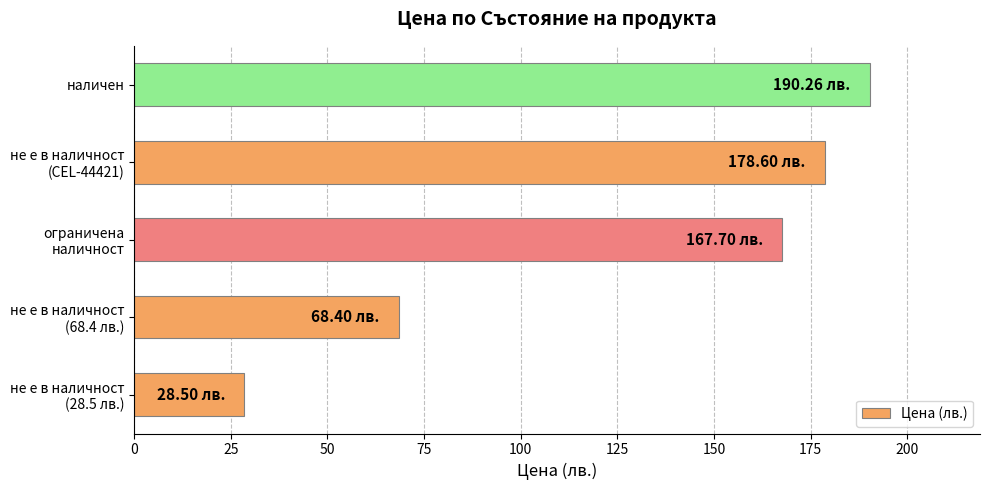

What is the difference between the second highest and minimum values?

150.1